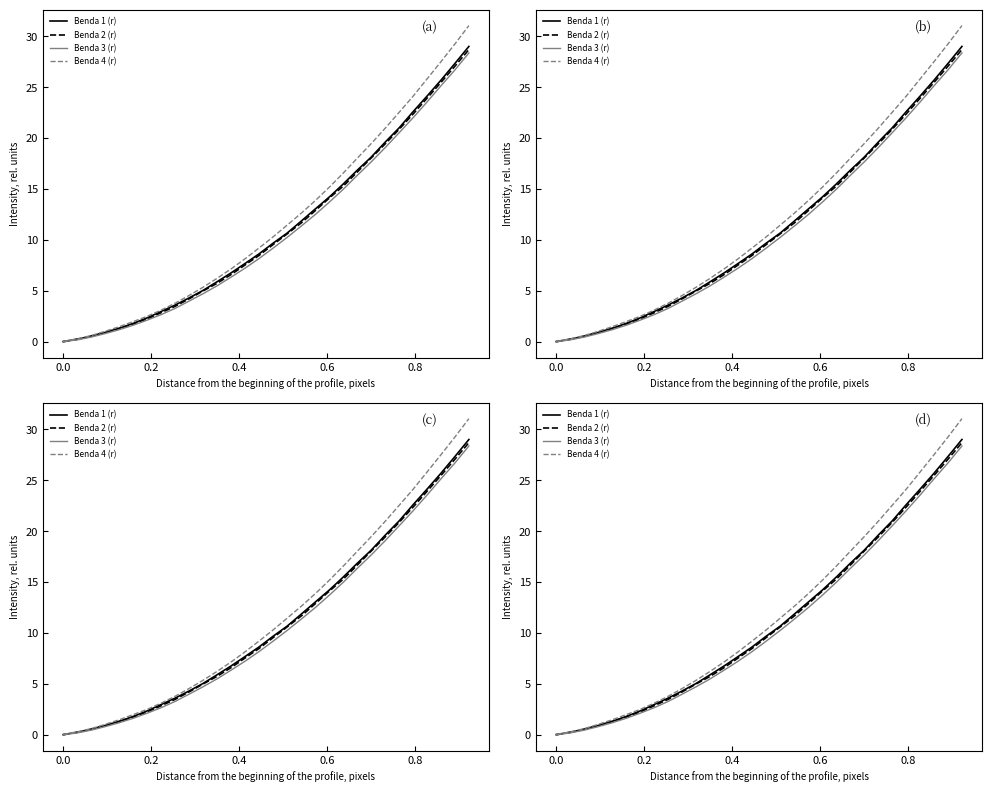

What is the difference between the maximum and minimum values in the Benda 2 (r) series?

28.7